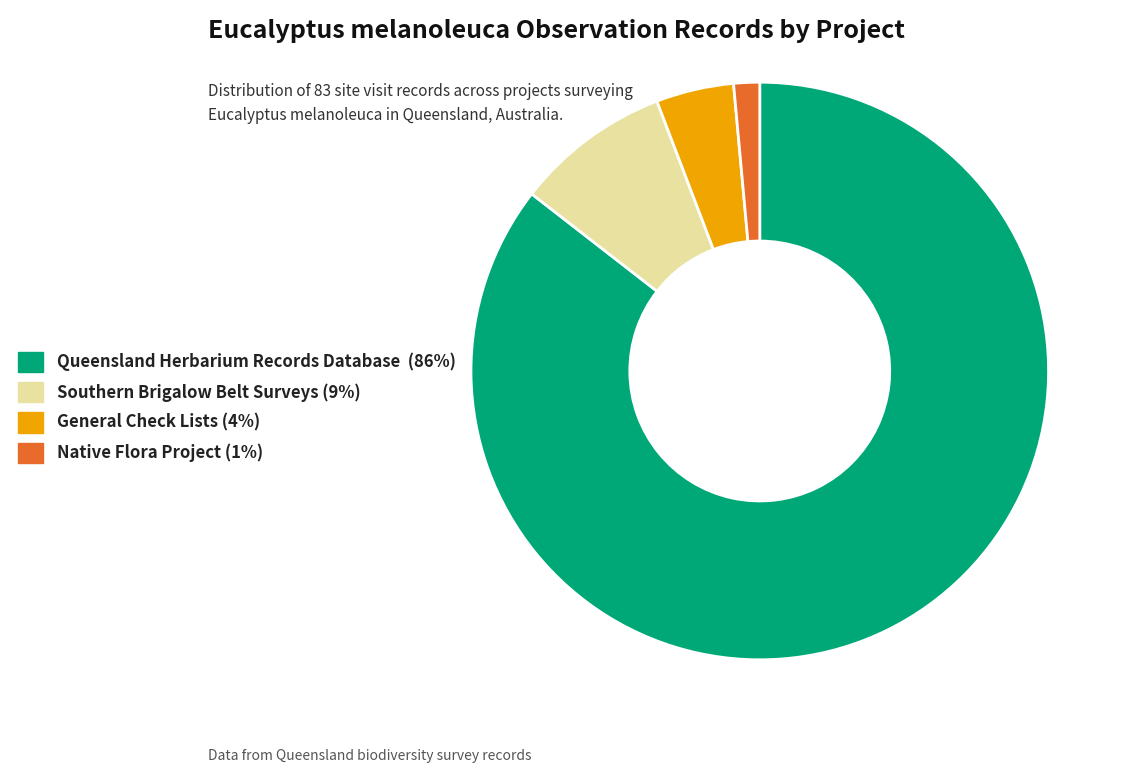

Does any single category account for the majority?

Yes